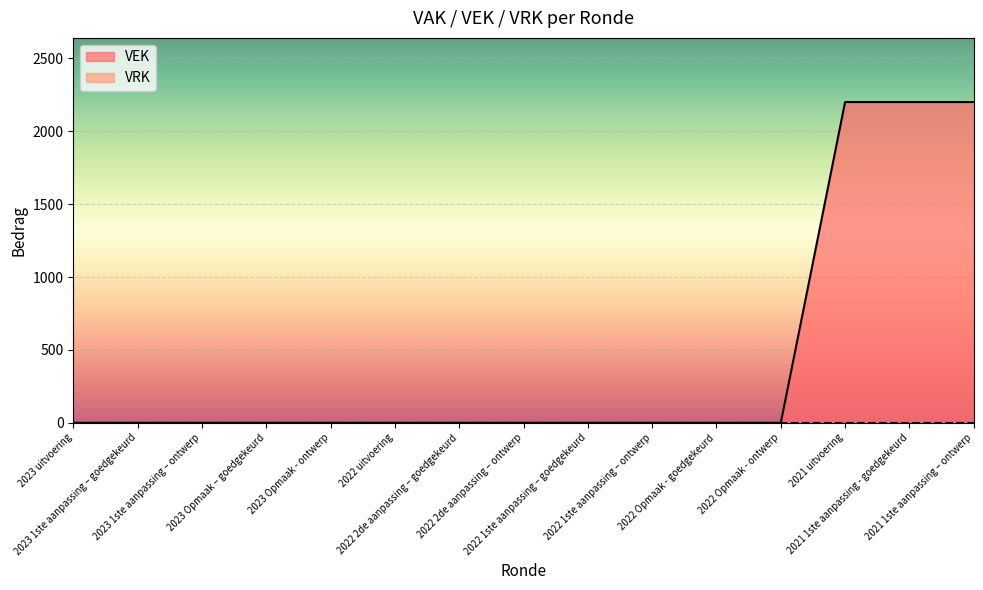

True or false: the data shows 0 at 2023 uitvoering.

True